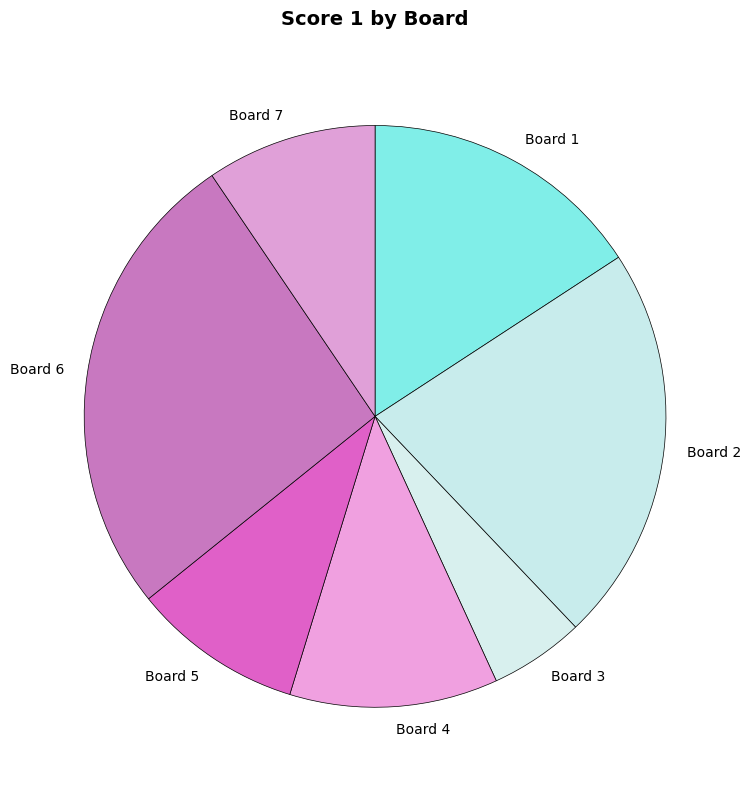

Count the number of slices in the pie.

7